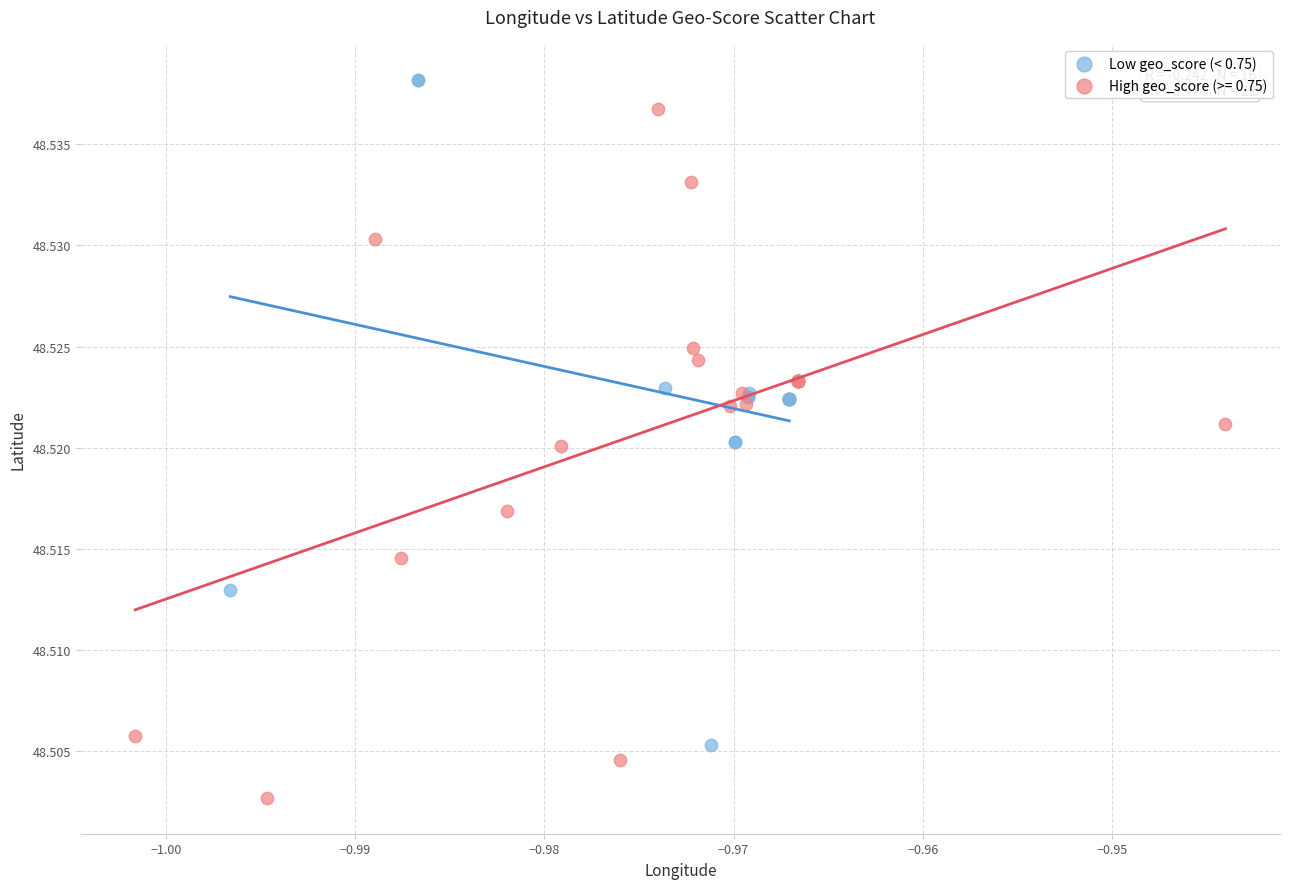

Which series reaches the minimum Y coordinate?

High geo_score (>= 0.75)